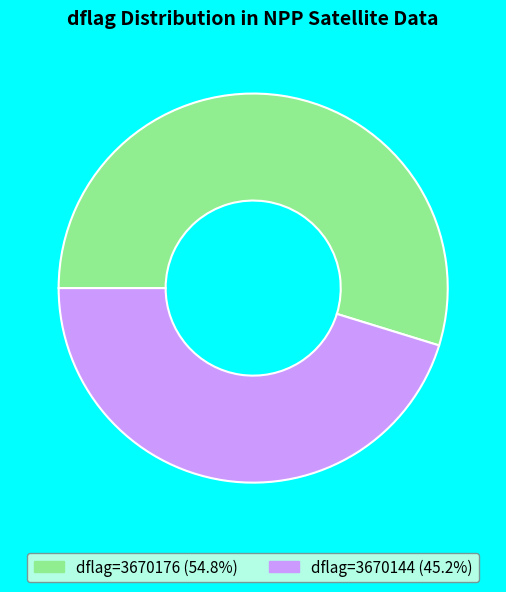

How many slices are in this pie chart?

2